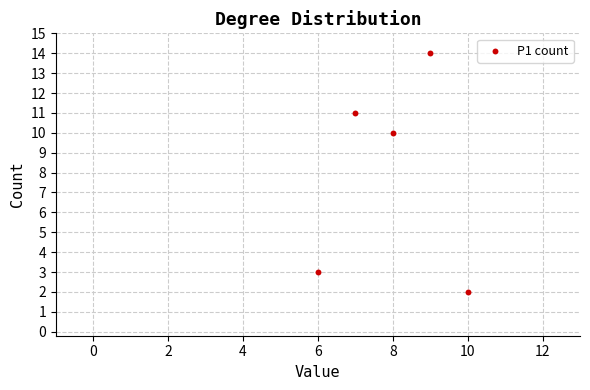

What Y value in the scatter plot is closest to 8?

10